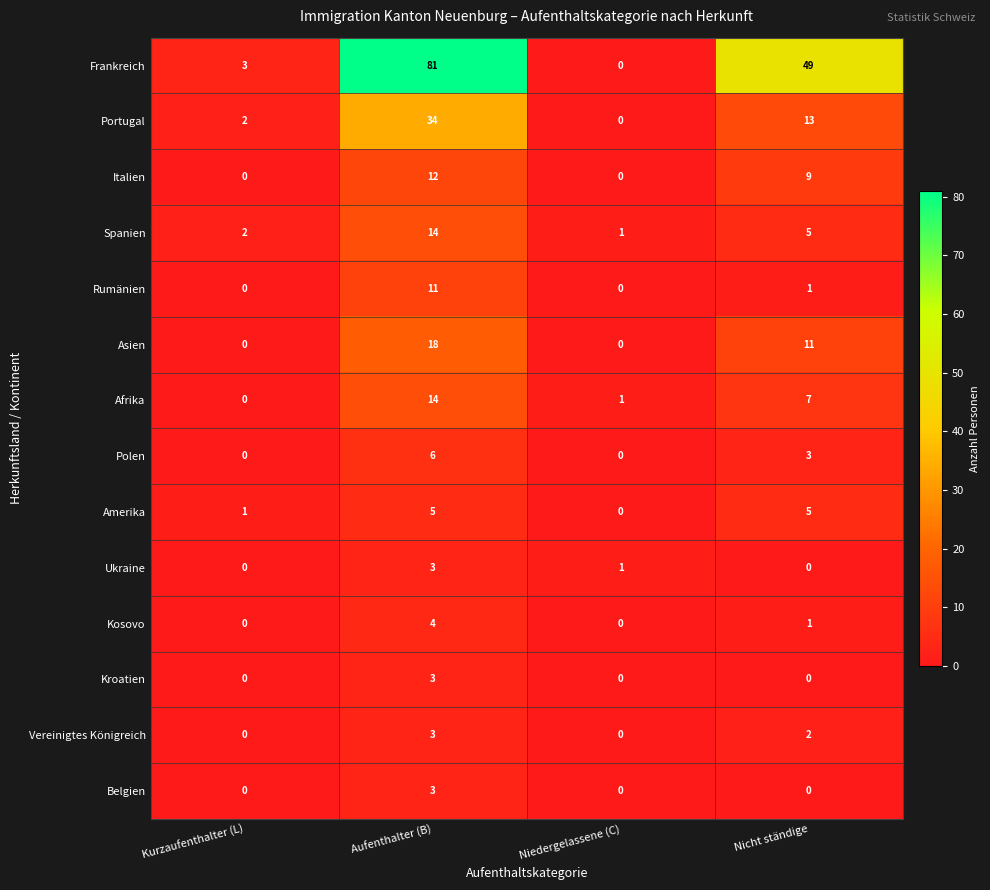

What is the difference between the maximum and minimum values in the Amerika series?

5